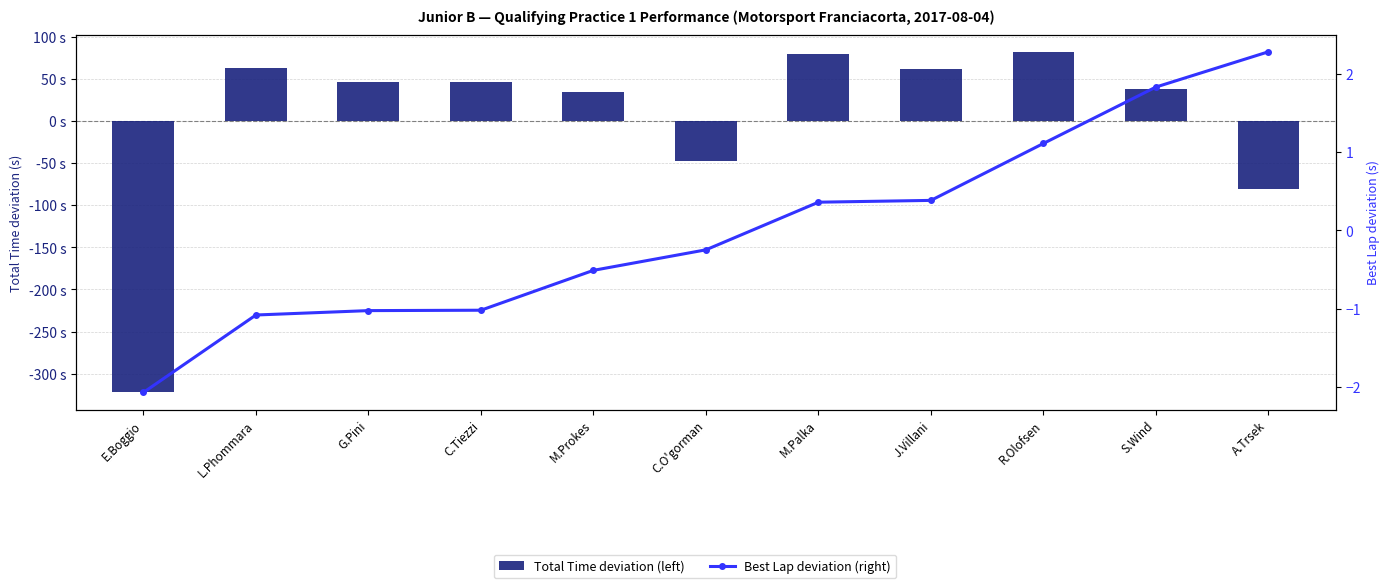

List the series in order of their overall mean, highest first.

Best Lap deviation (right), Total Time deviation (left)